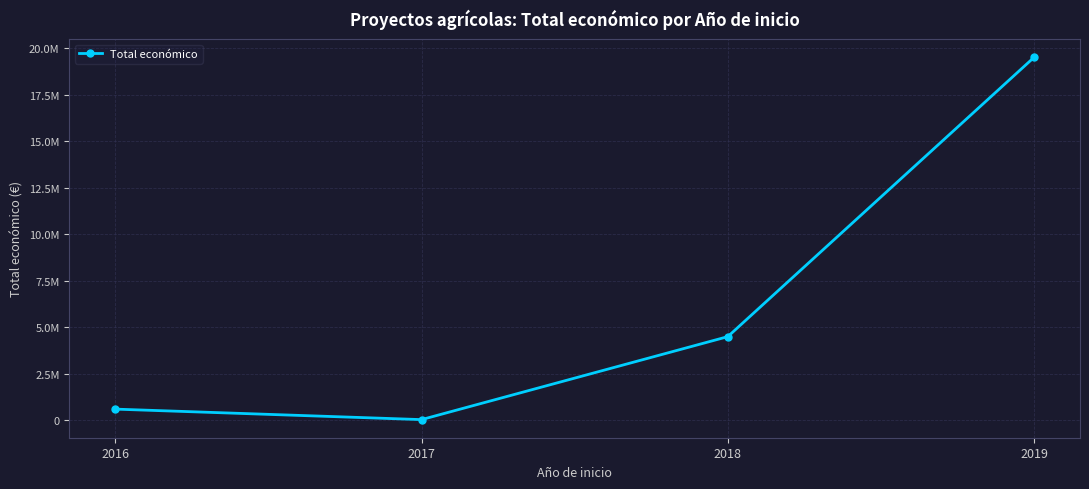

Approximately how many times larger is the value at 2019 compared to 2017?

780.6